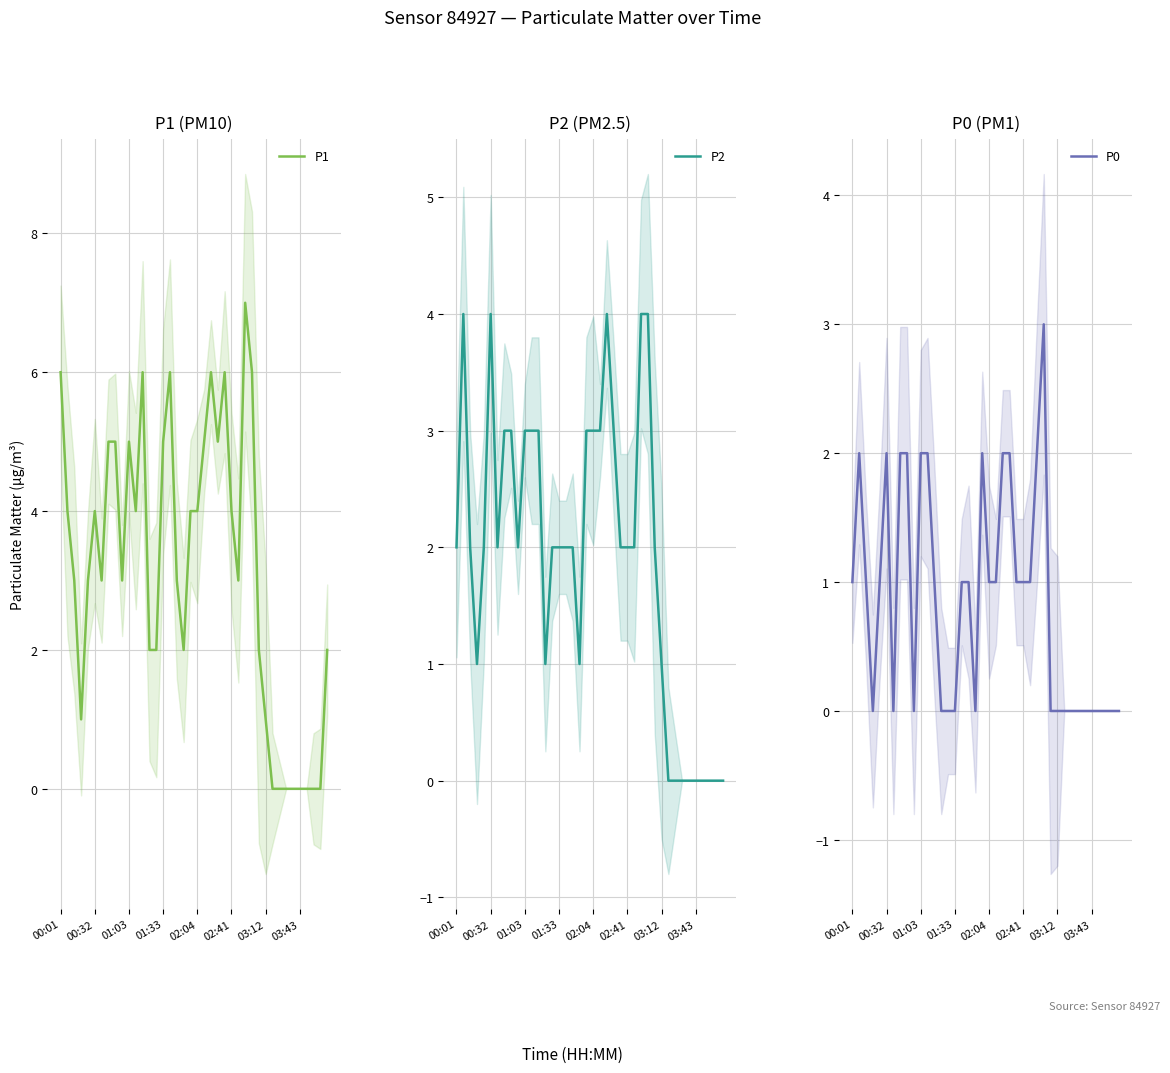

Rank the series by their maximum value, from highest to lowest.

P1, P2, P0